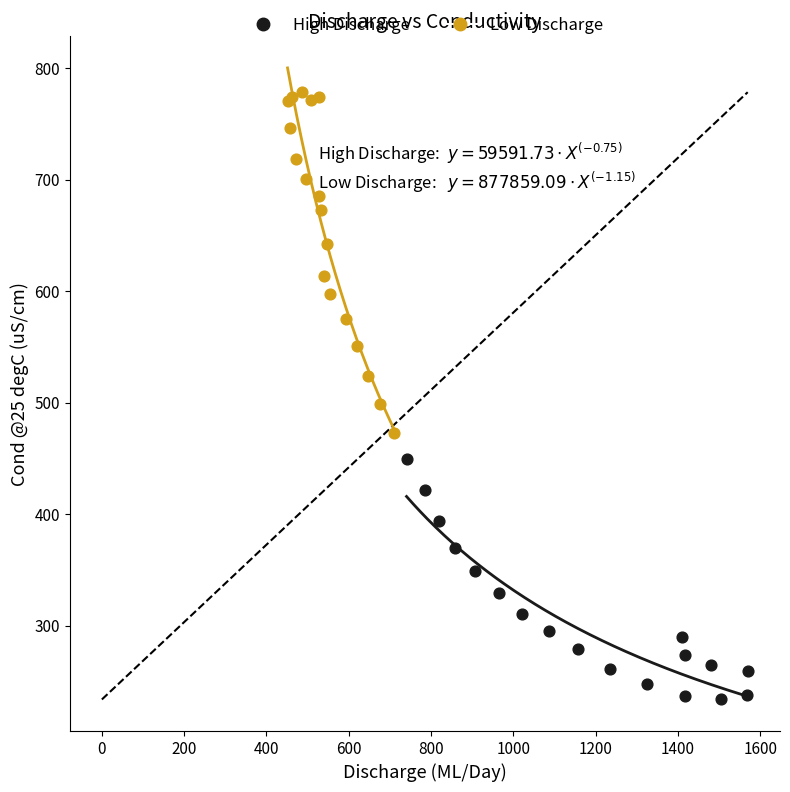

Which series contains the highest Y value?

Low Discharge